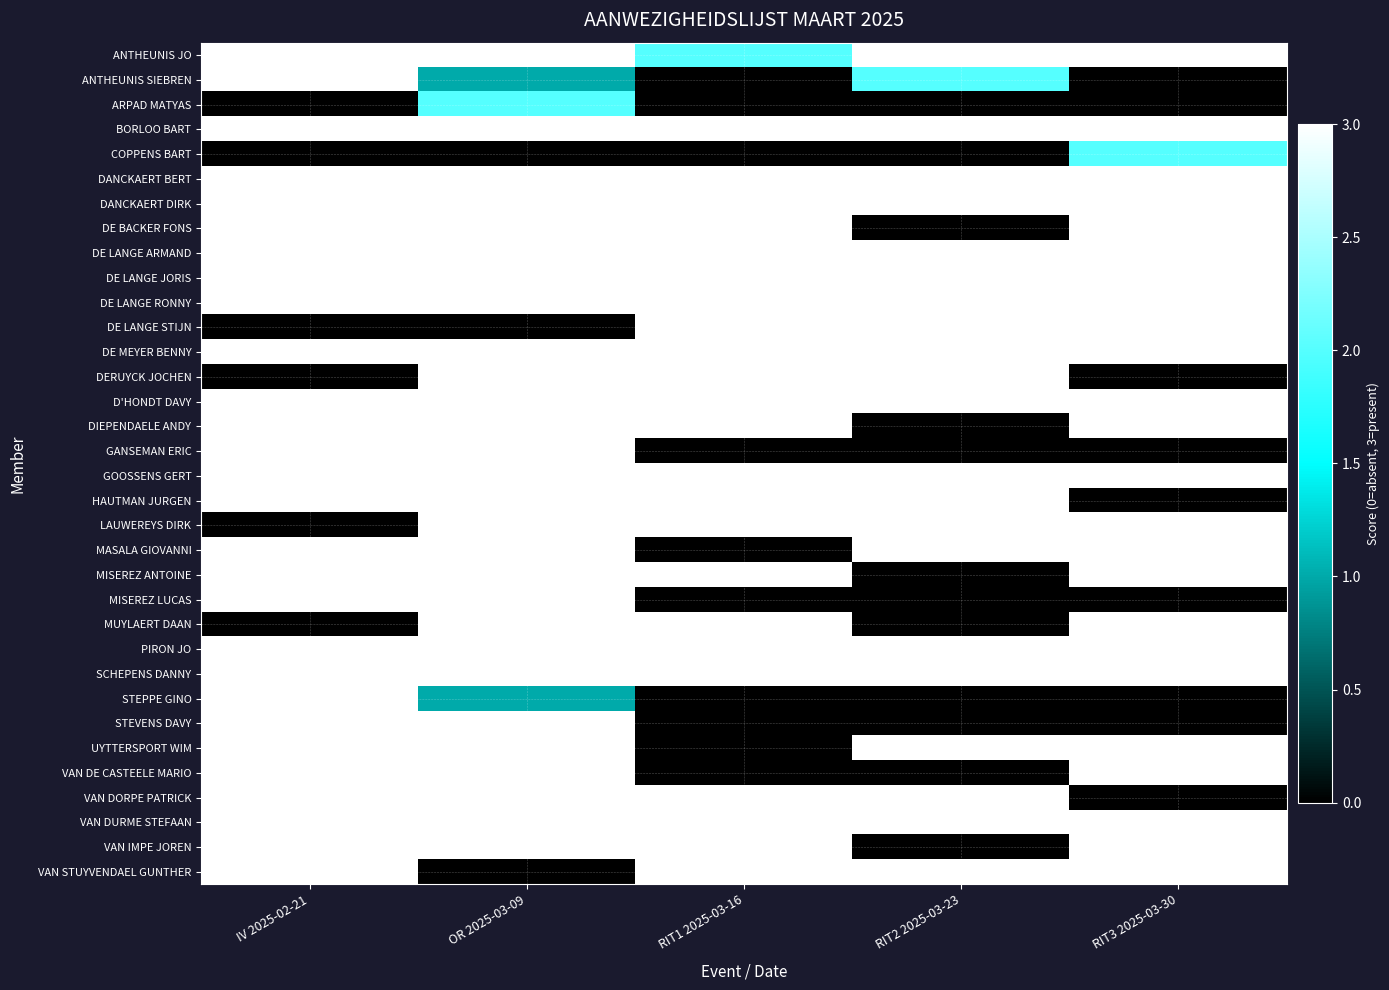

Which series has the widest spread of values?

ANTHEUNIS SIEBREN